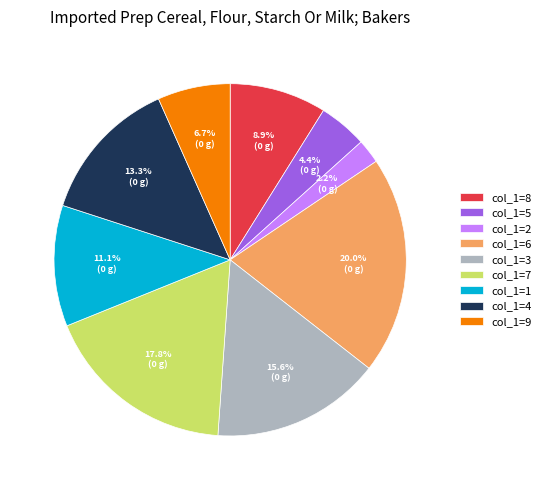

What percentage is NOT represented by col_1=2?

97.8%